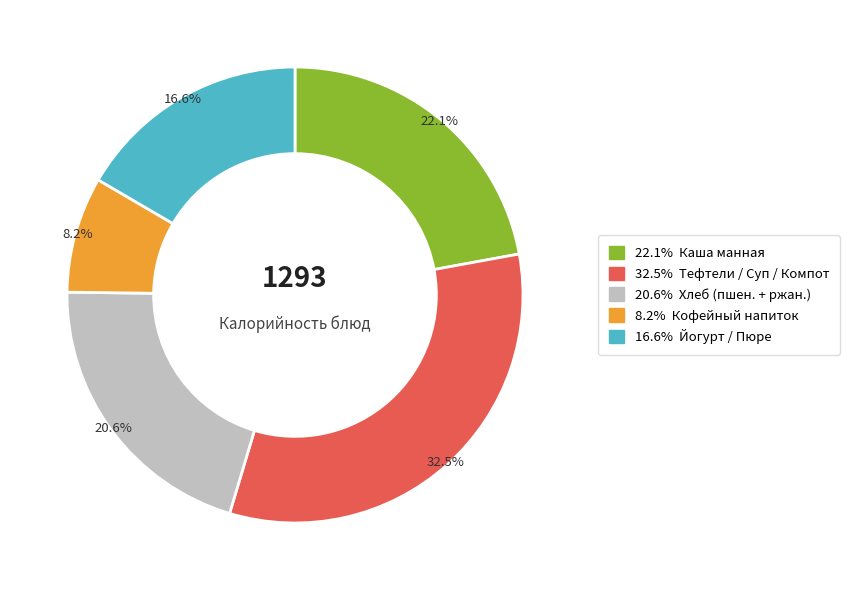

Does any single category account for the majority?

No